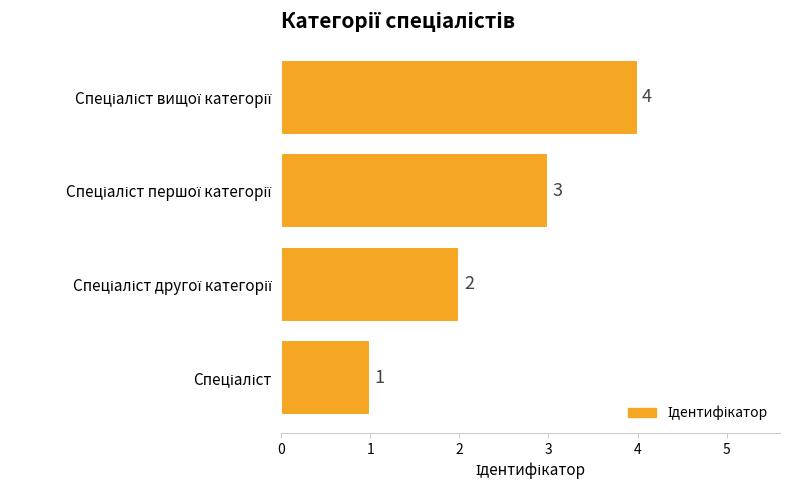

What is the difference between the maximum and minimum values?

3